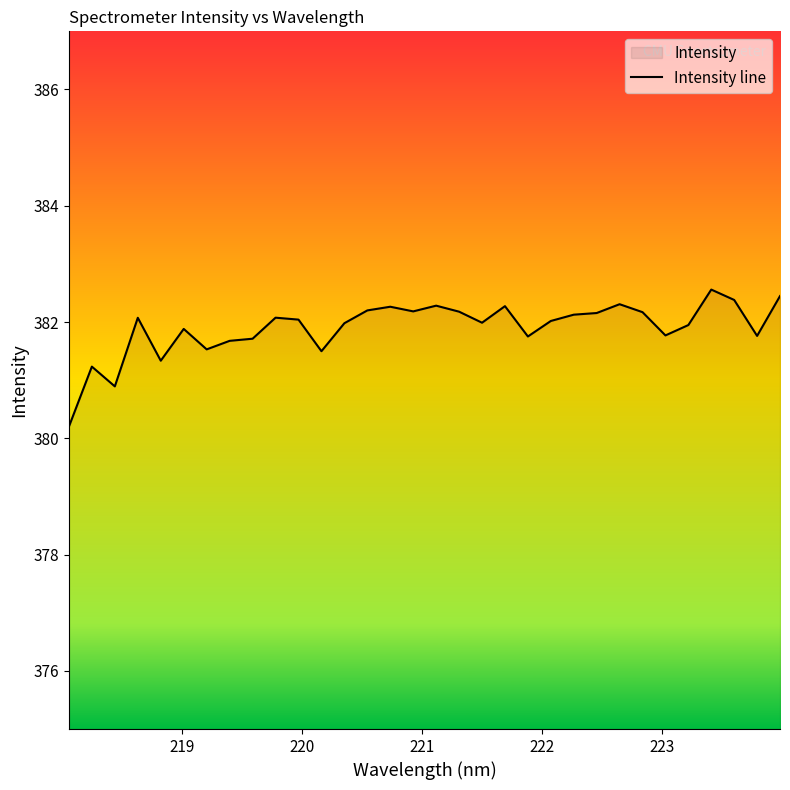

What is the difference between the maximum and minimum values?

2.4